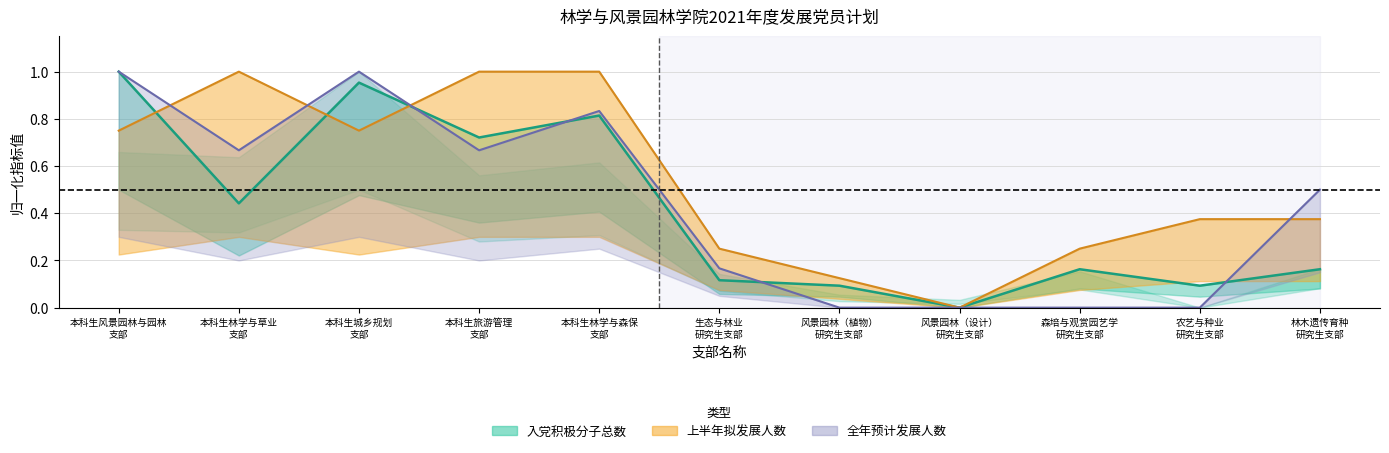

What is the label of the 3rd point from the right?

森培与观赏园艺学 研究生支部